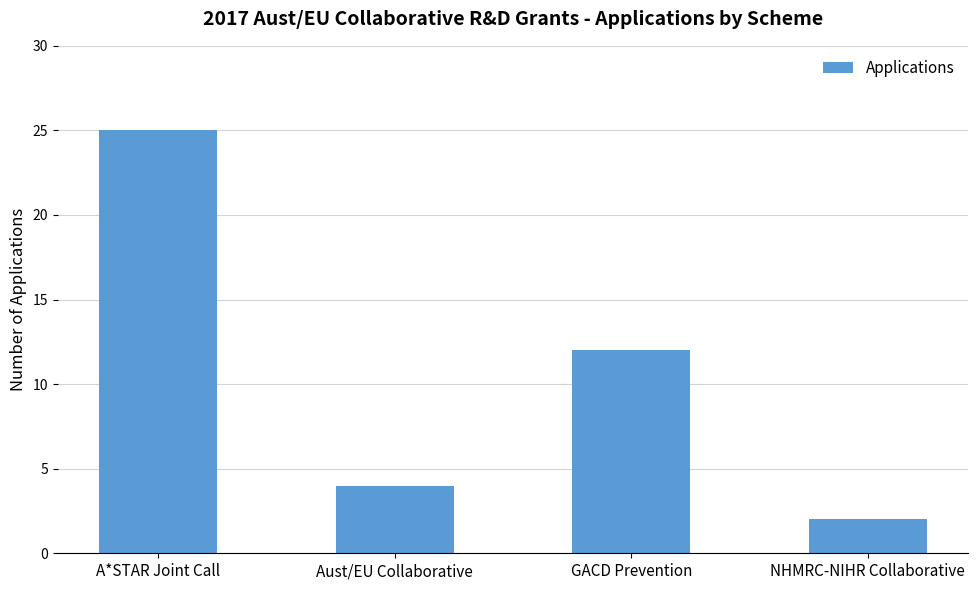

What is the minimum value shown in the chart?

2